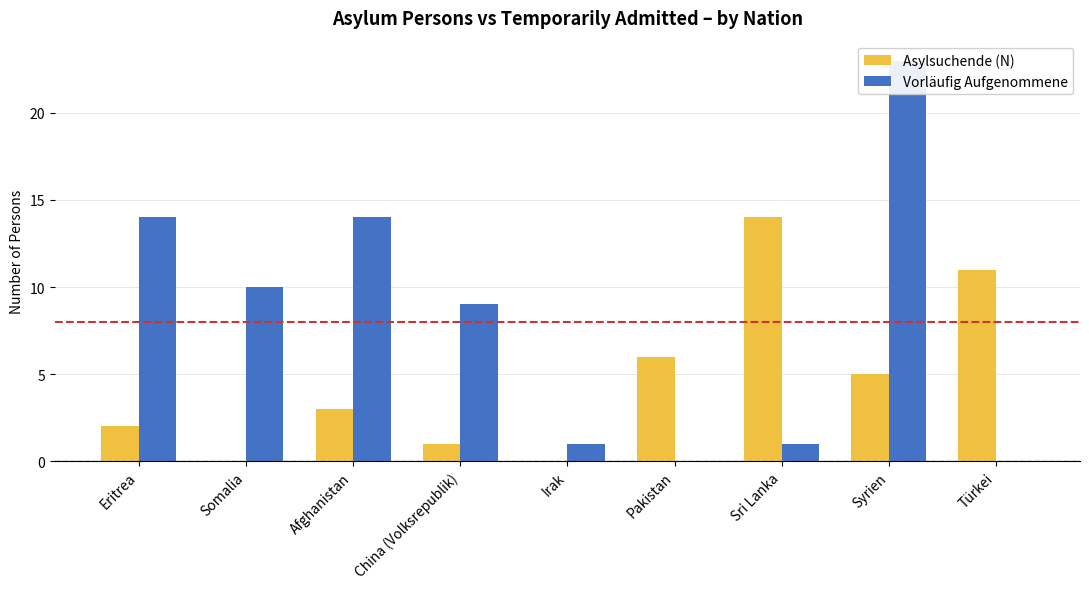

The value of Asylsuchende (N) at Afghanistan is 3. True or false?

True